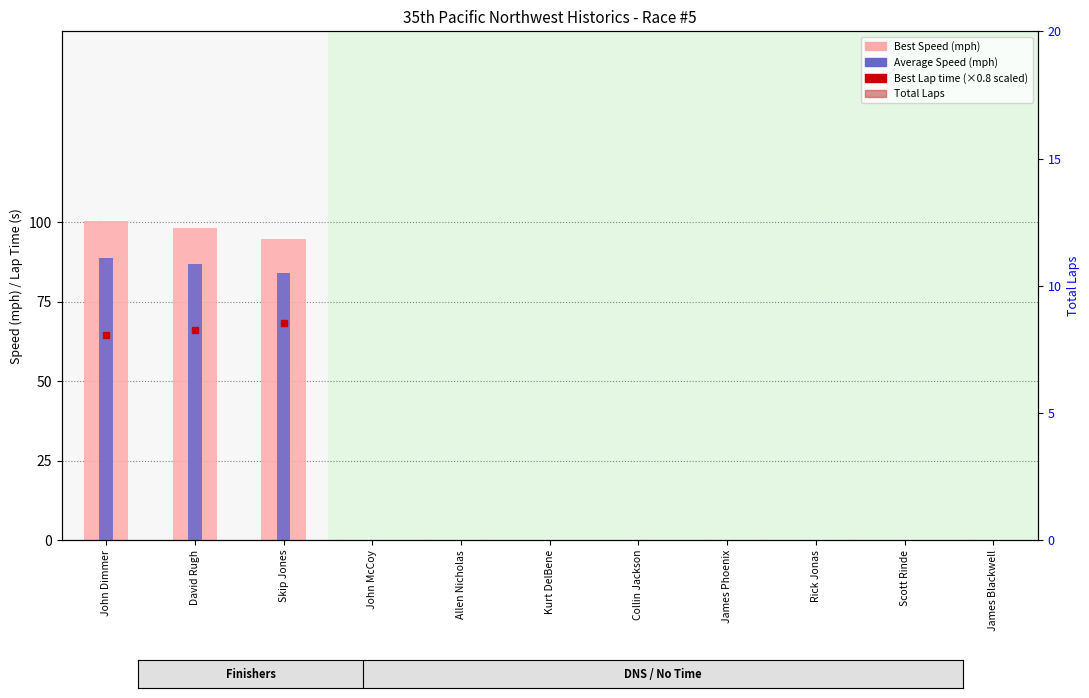

Reading left to right, transcribe all the data shown in this chart.

Best Speed (mph): John Dimmer=100.3	David Rugh=98.1	Skip Jones=94.8	John McCoy=0.0	Allen Nicholas=0.0	Kurt DelBene=0.0	Collin Jackson=0.0	James Phoenix=0.0	Rick Jonas=0.0	Scott Rinde=0.0	James Blackwell=0.0
Average Speed (mph): John Dimmer=88.7	David Rugh=87.0	Skip Jones=83.9	John McCoy=0.0	Allen Nicholas=0.0	Kurt DelBene=0.0	Collin Jackson=0.0	James Phoenix=0.0	Rick Jonas=0.0	Scott Rinde=0.0	James Blackwell=0.0
Total Laps: John Dimmer=13.0	David Rugh=13.0	Skip Jones=13.0	John McCoy=0.0	Allen Nicholas=0.0	Kurt DelBene=0.0	Collin Jackson=0.0	James Phoenix=0.0	Rick Jonas=0.0	Scott Rinde=0.0	James Blackwell=0.0